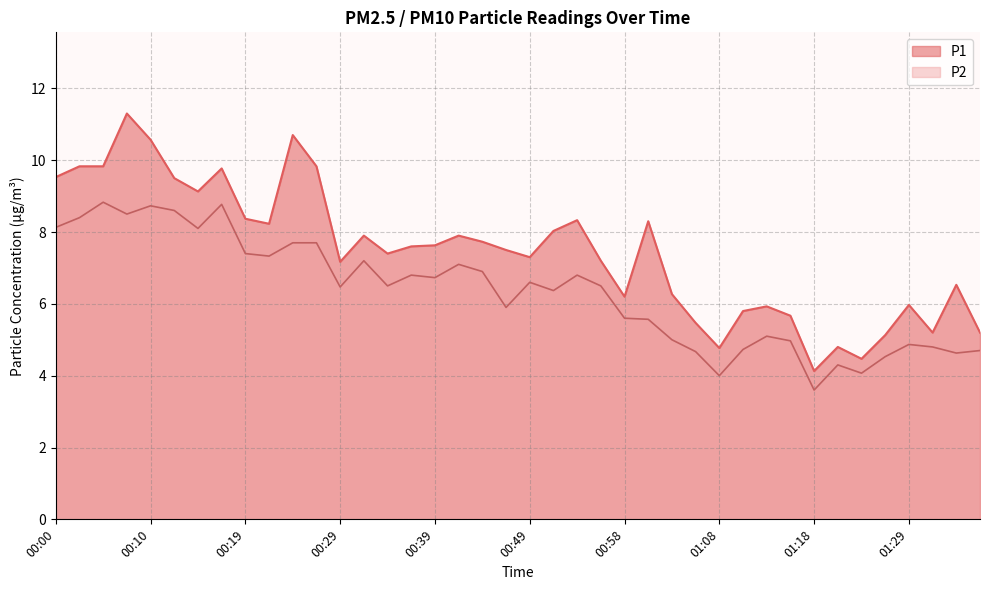

Which category has the lowest value in the P2 series?

01:18